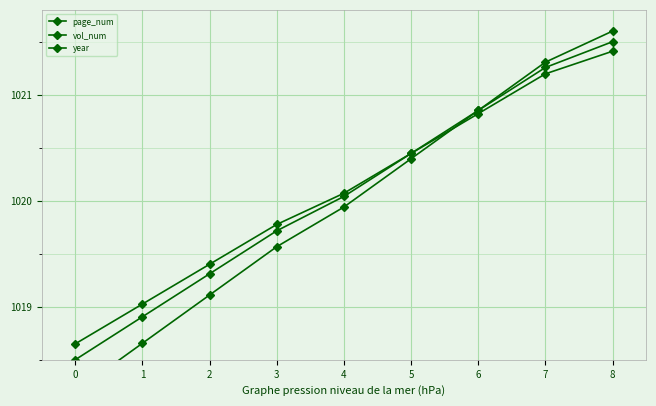

What is the maximum value for year?

1021.4